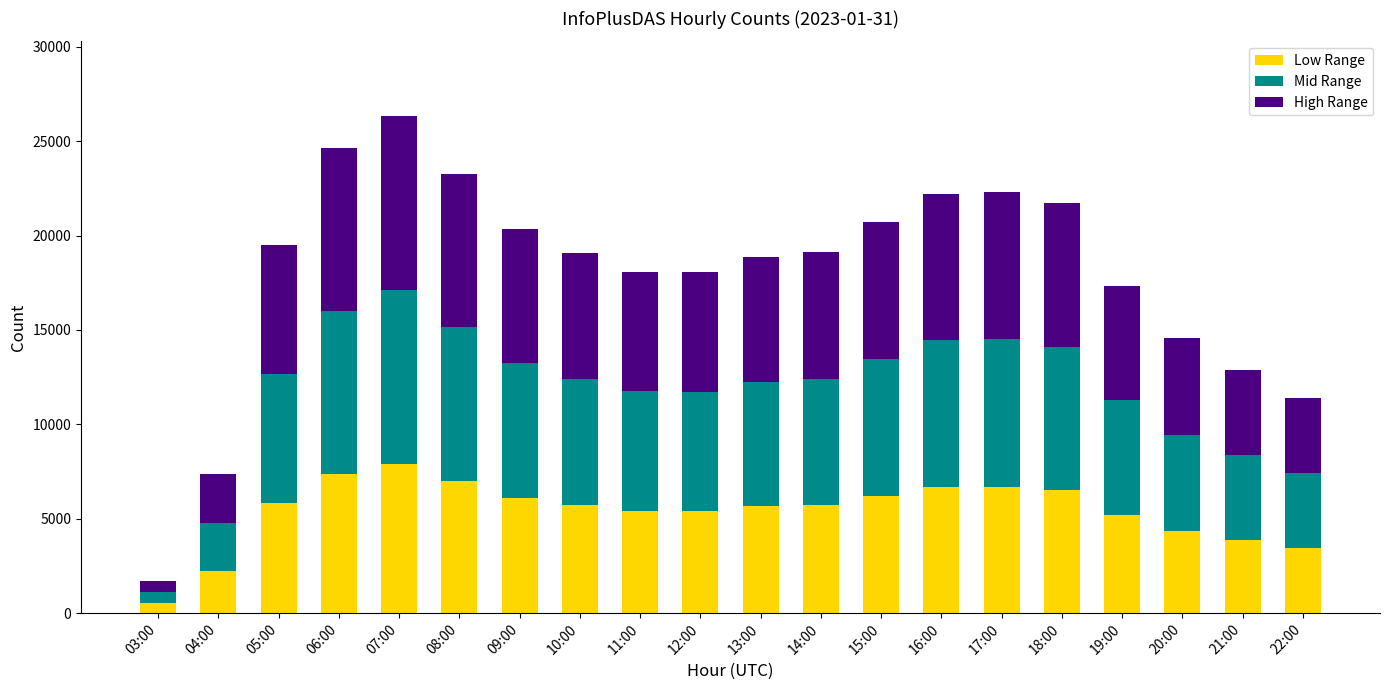

Does the chart contain stacked bars?

Yes